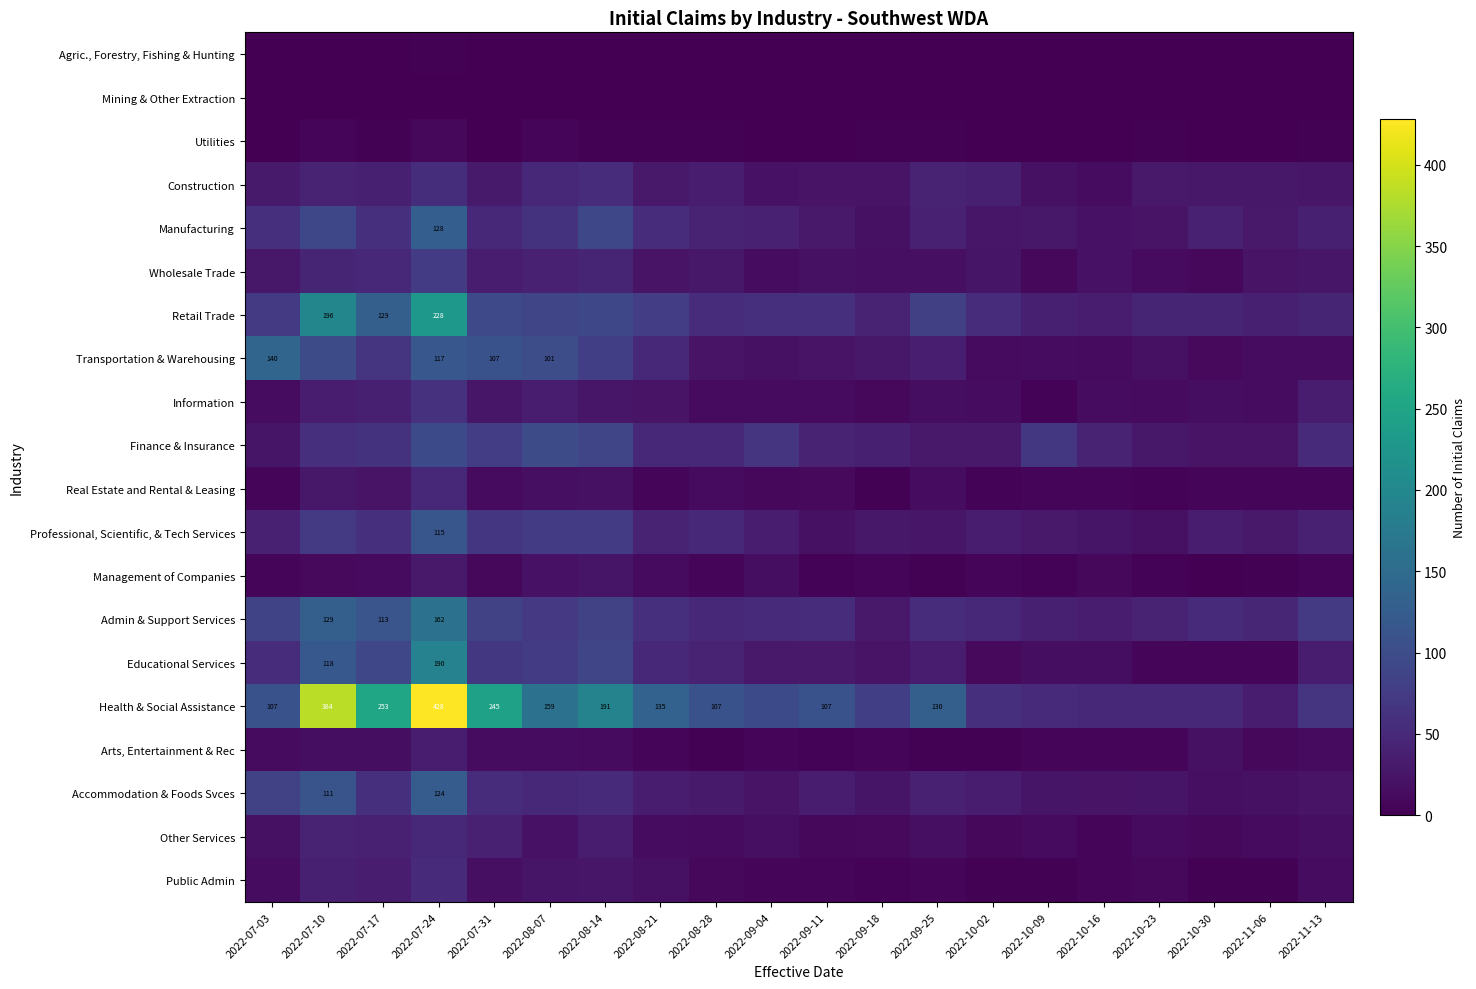

The value of Admin & Support Services at 2022-07-10 is 33. True or false?

False